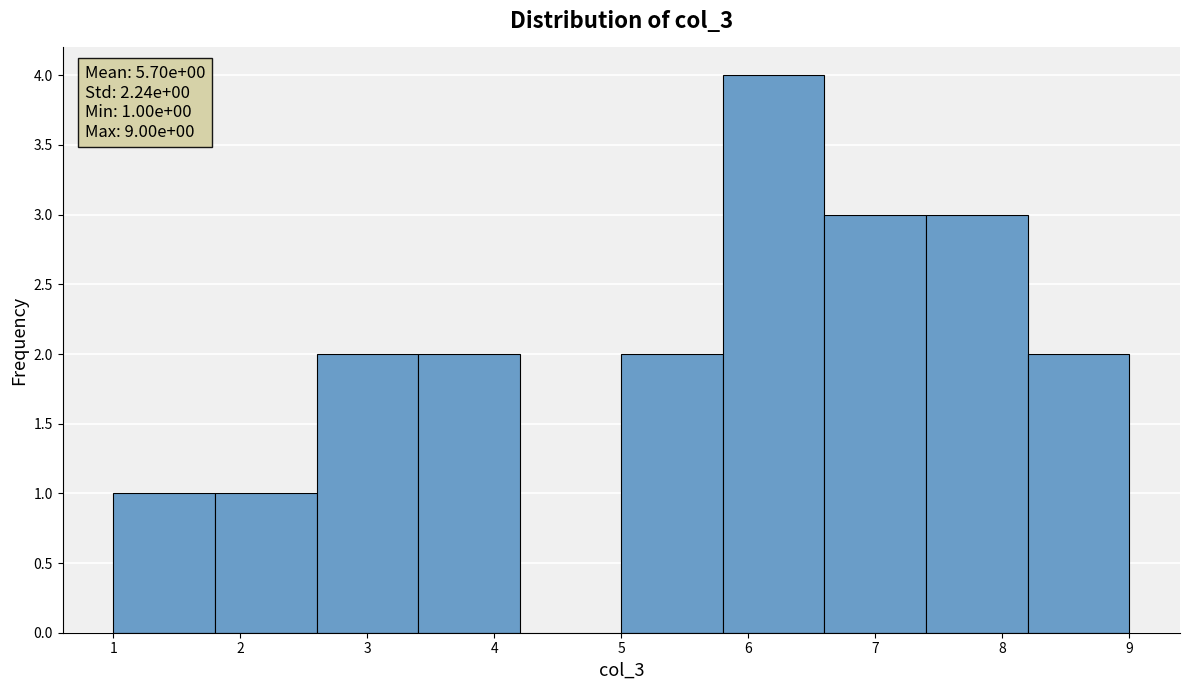

Which range on the x-axis has the tallest bar?

5.8 to 6.6